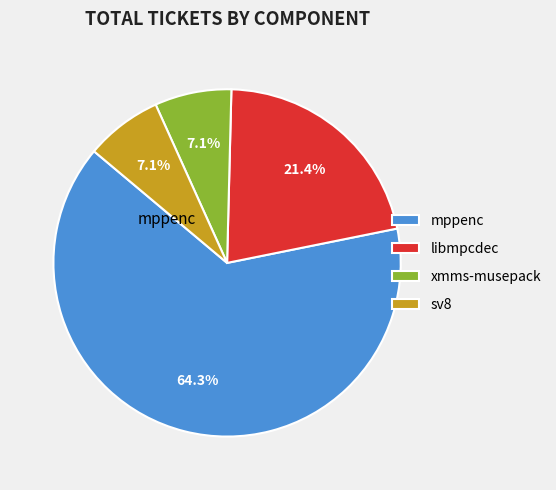

What is the largest slice in the pie chart?

mppenc